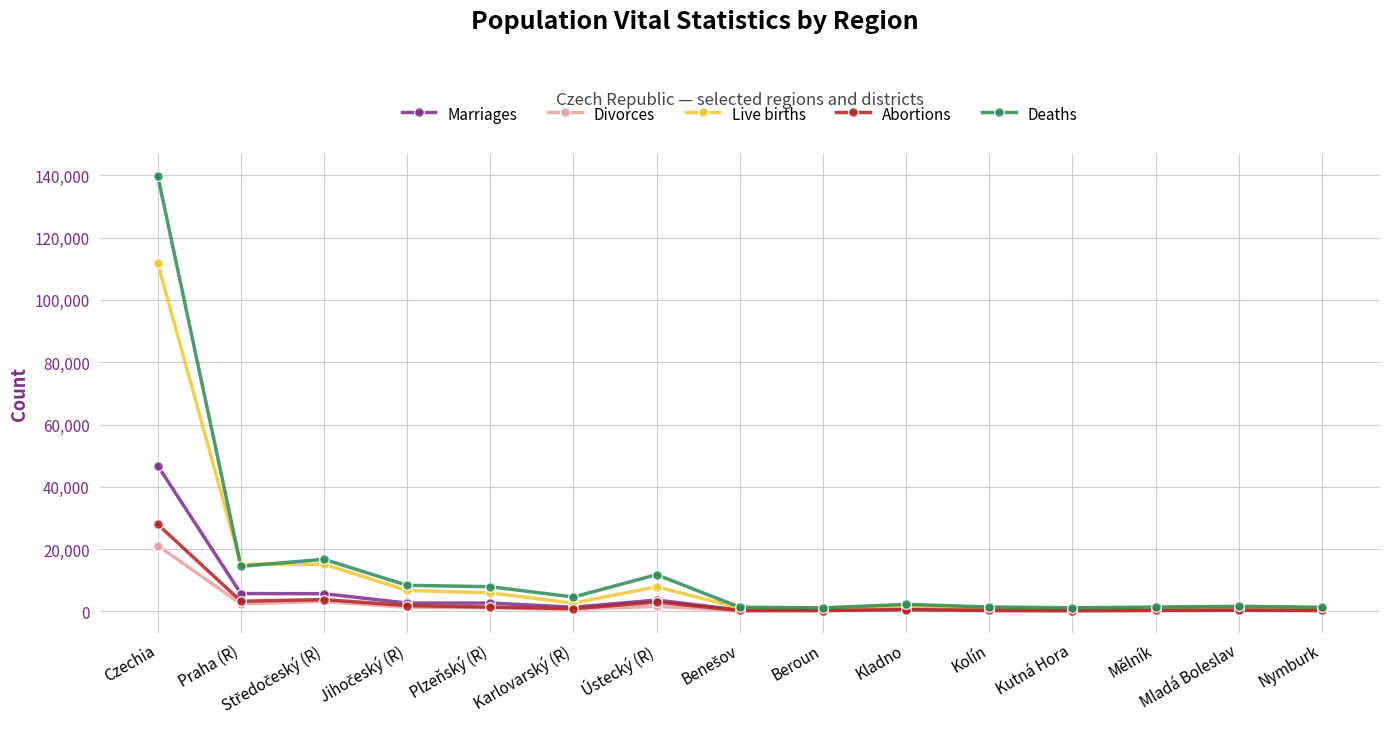

At which category is the sum across all series the highest?

Czechia